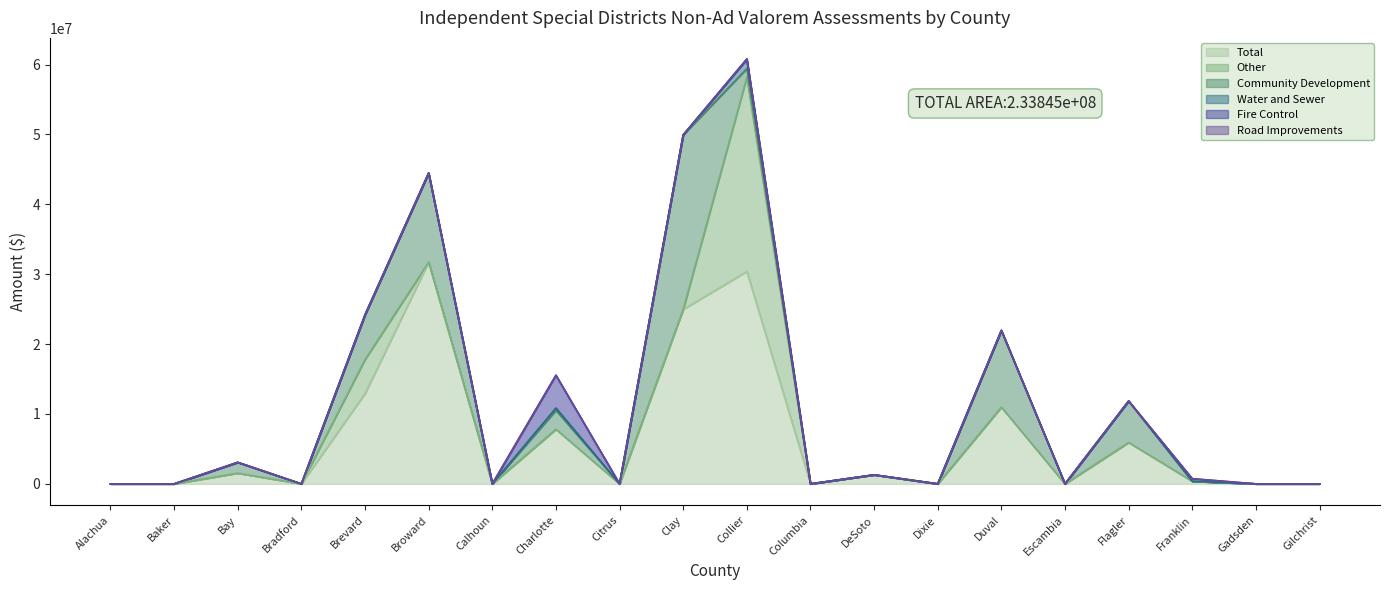

The value of Fire Control at Broward is 0. True or false?

True